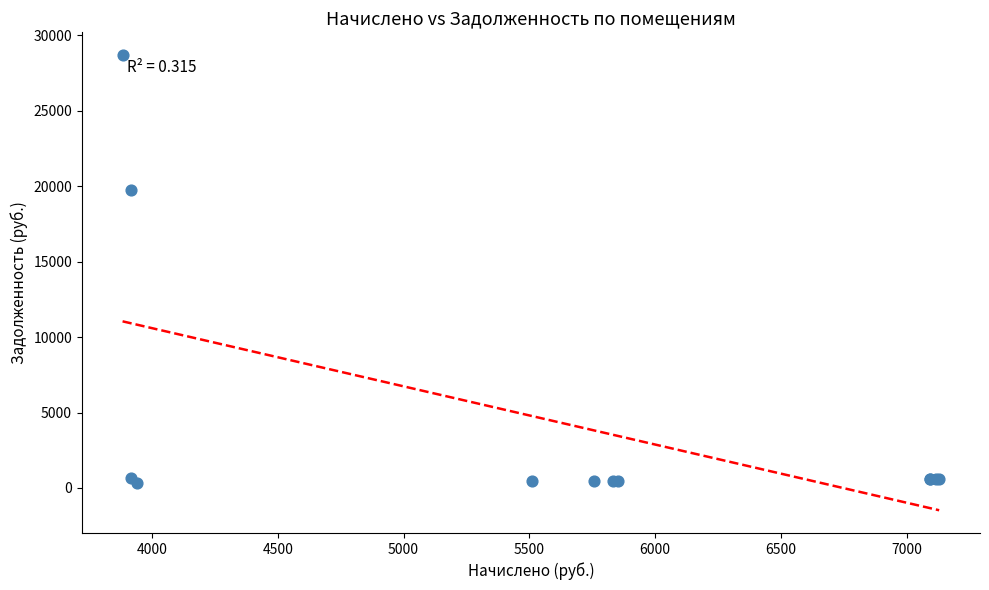

What Y value in the scatter plot is closest to 14514?

19723.4